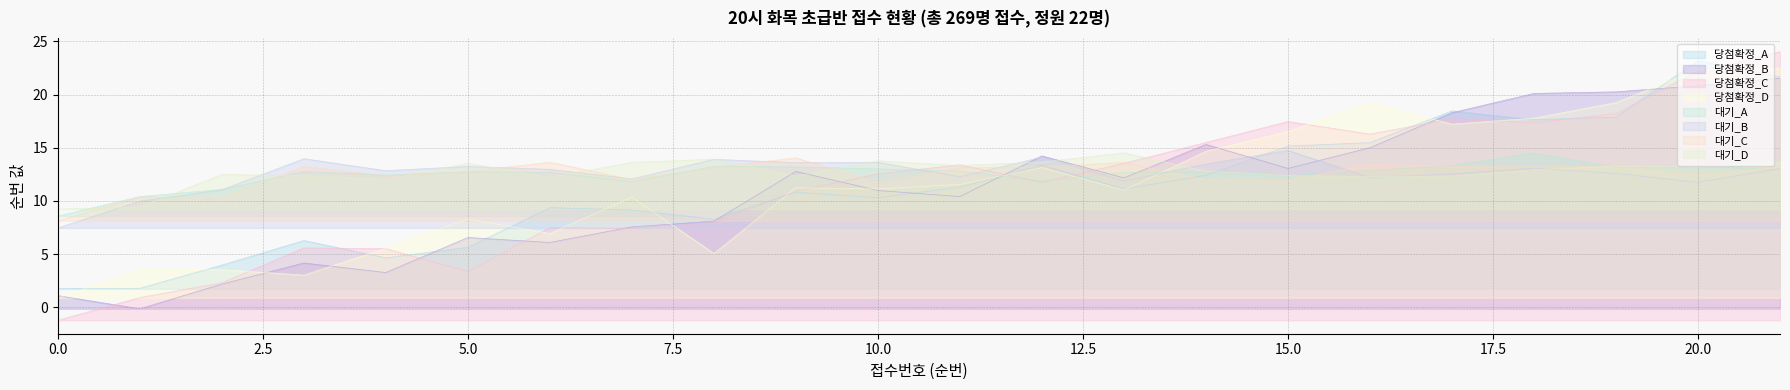

What is the maximum value for 당첨확정_C?

24.0